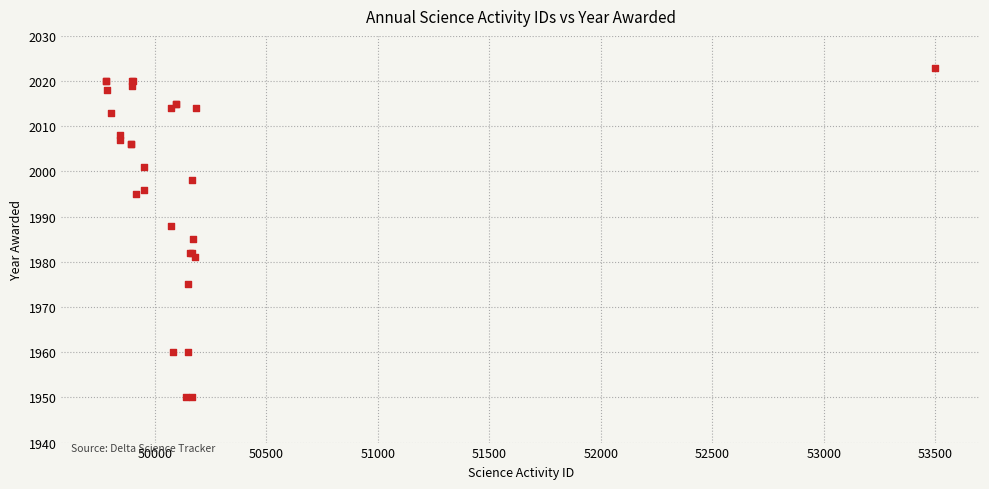

What Y value in the scatter plot is closest to 1986?

1985